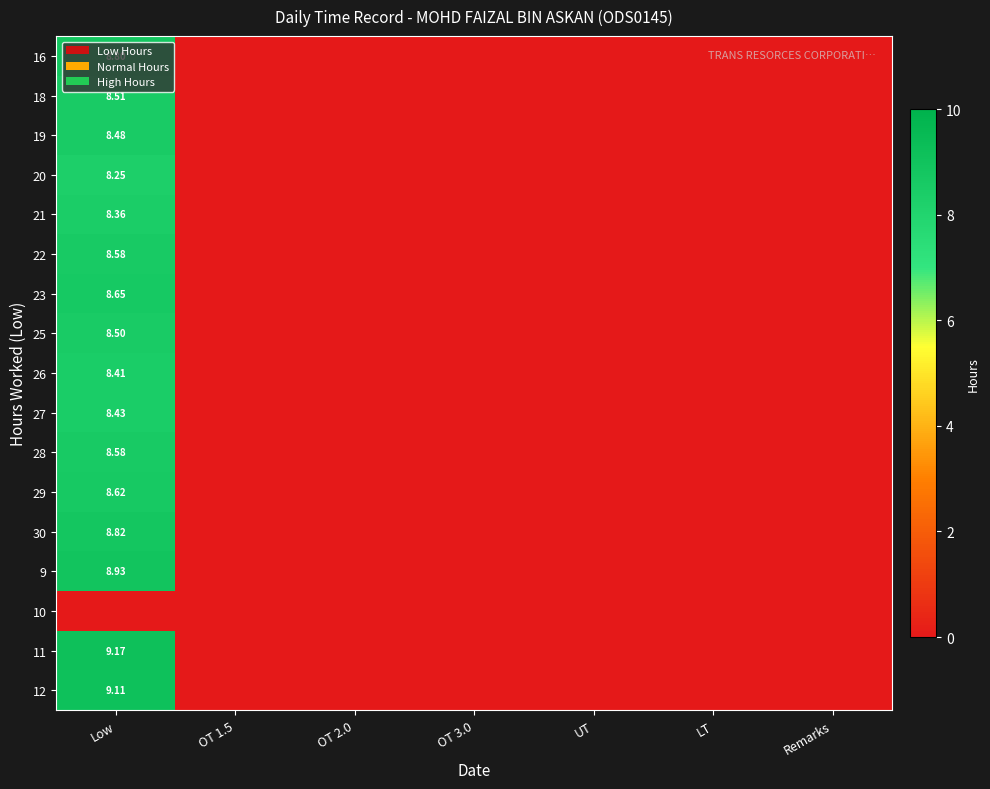

True or false: 30 has a value of 5.6 at LT.

False